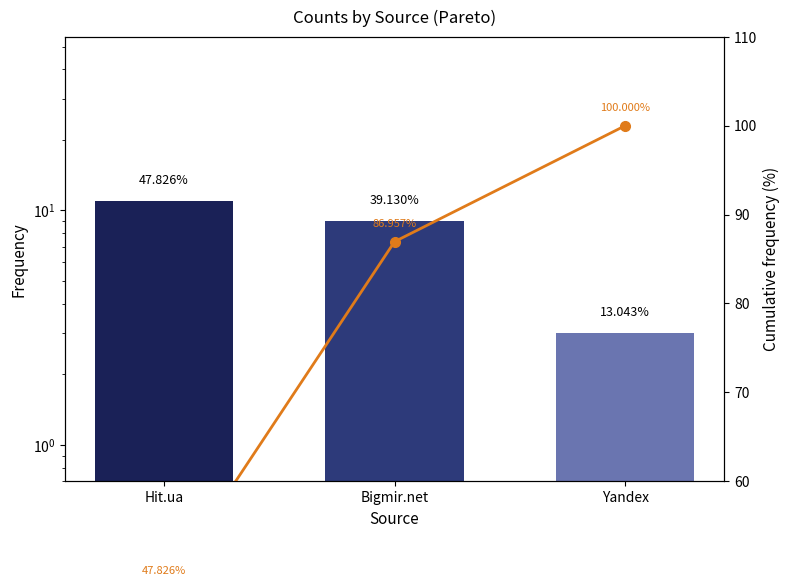

Which category has the lowest value across all series?

Yandex